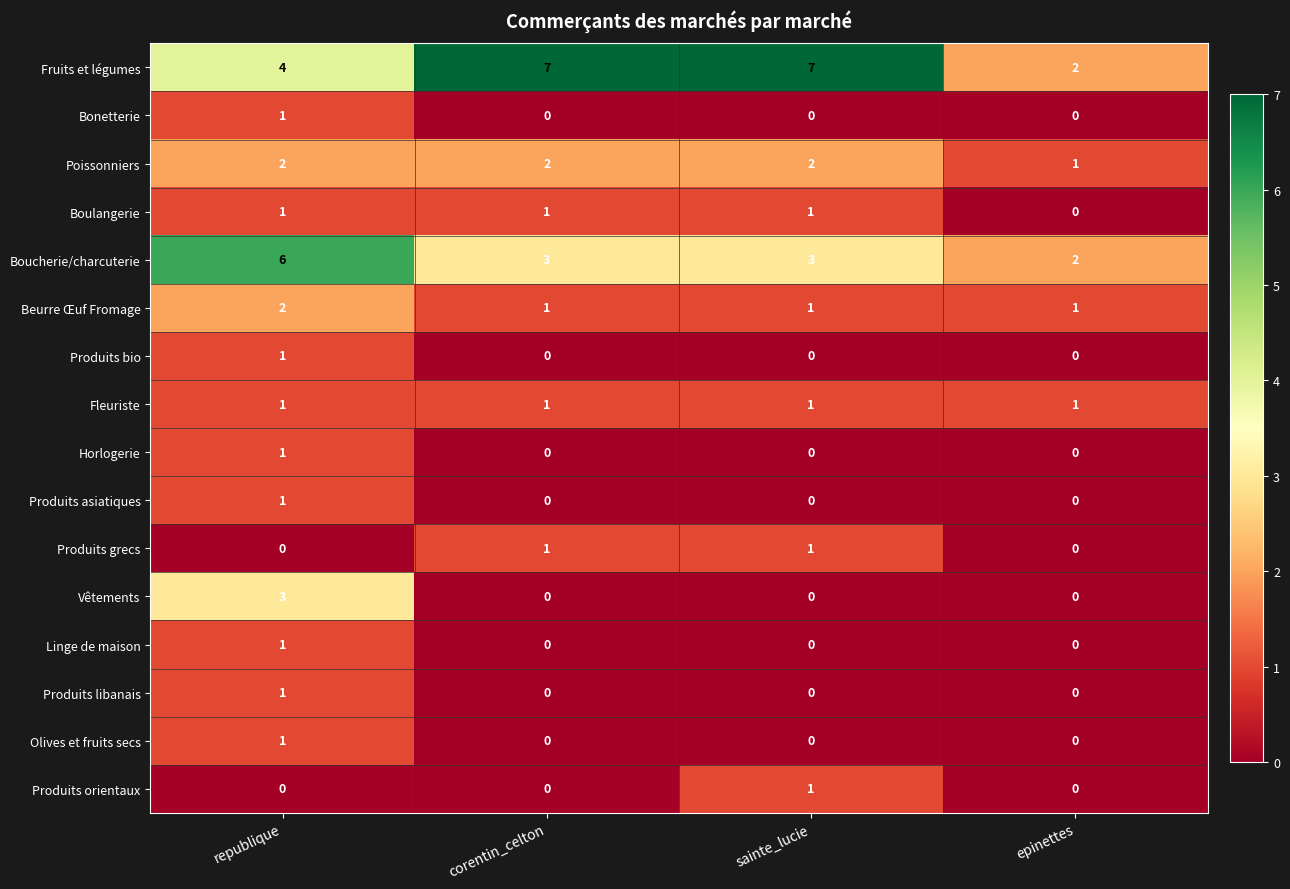

What is the maximum value shown in the chart?

7